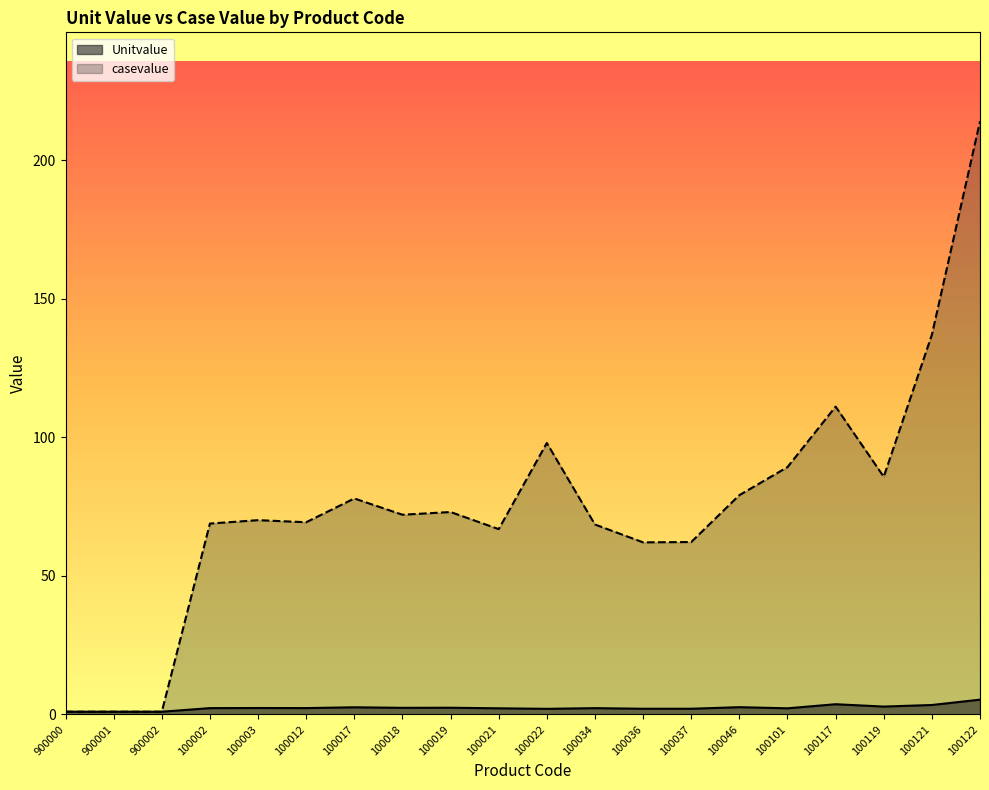

What is the difference between the maximum and second lowest values in the Unitvalue series?

4.3